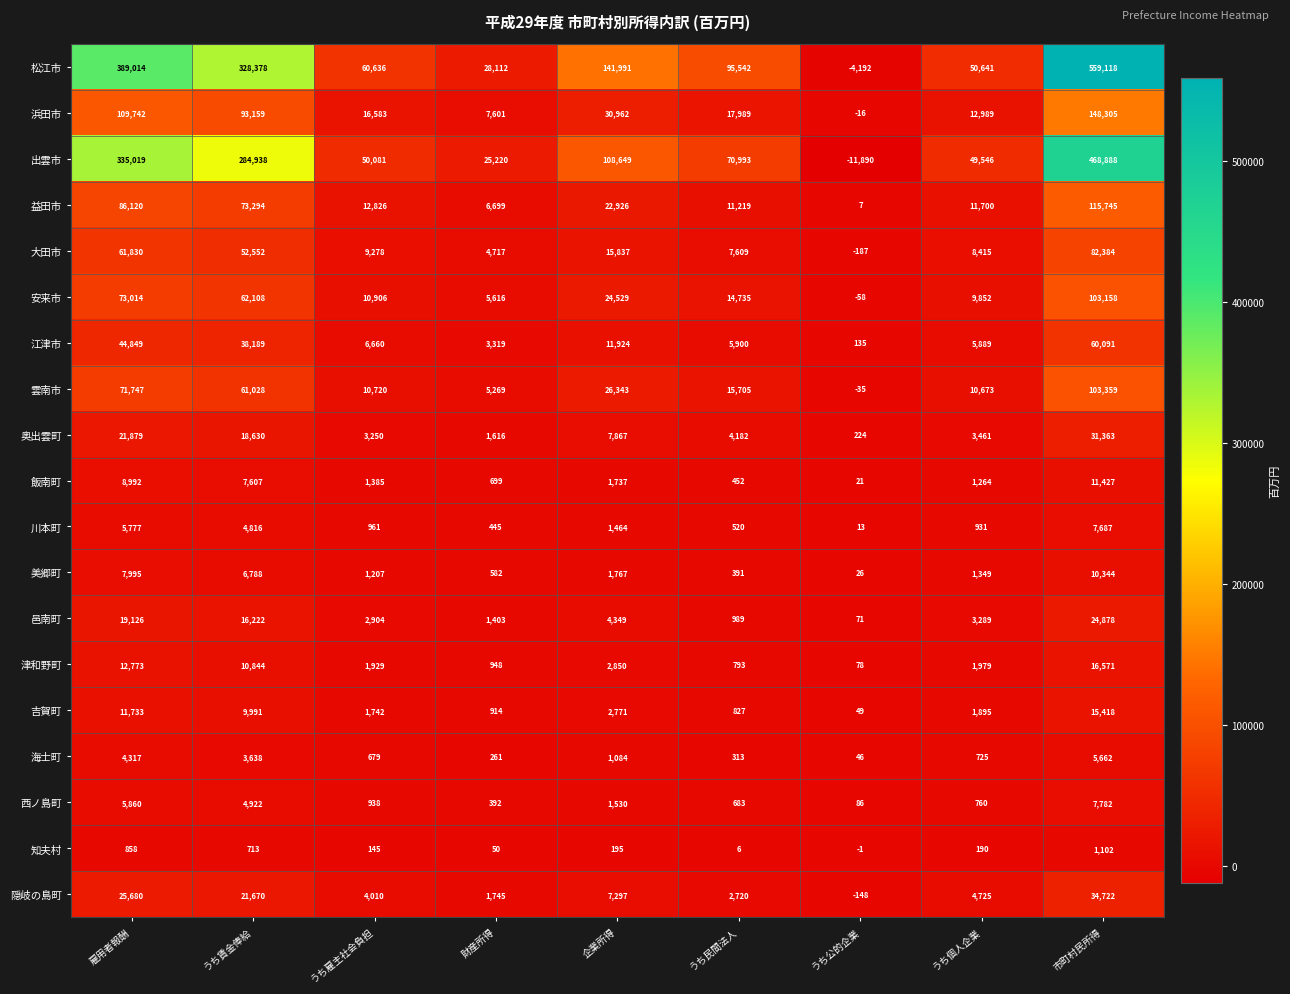

Which series has the largest total across all categories?

松江市